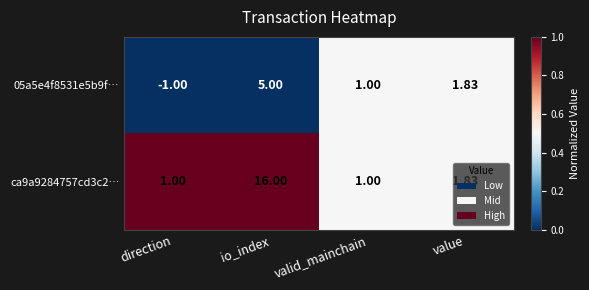

At which label does 05a5e4f8531e5b9f… first exceed 1?

io_index